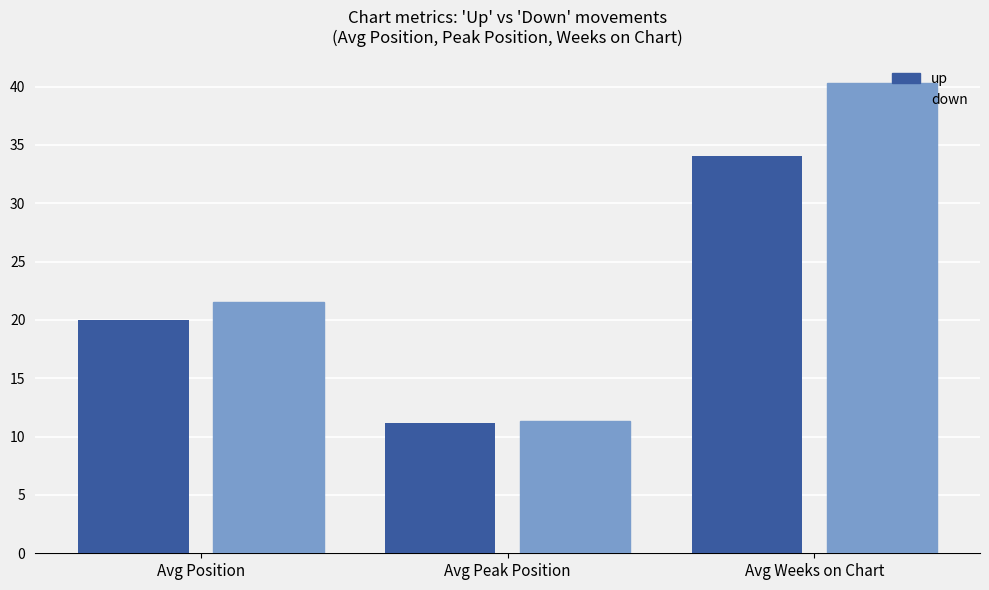

What is the approximate value of down at Avg Position?

21.5